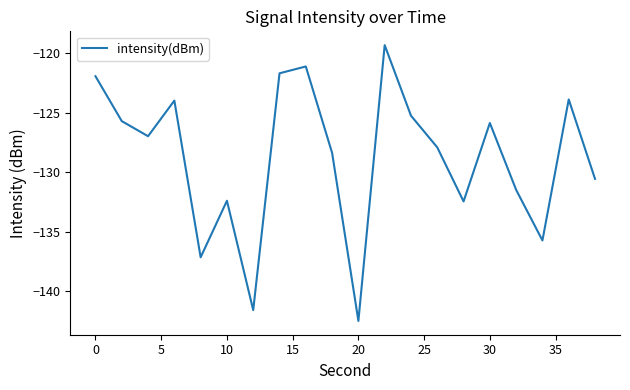

What is the maximum value shown in the chart?

-119.3